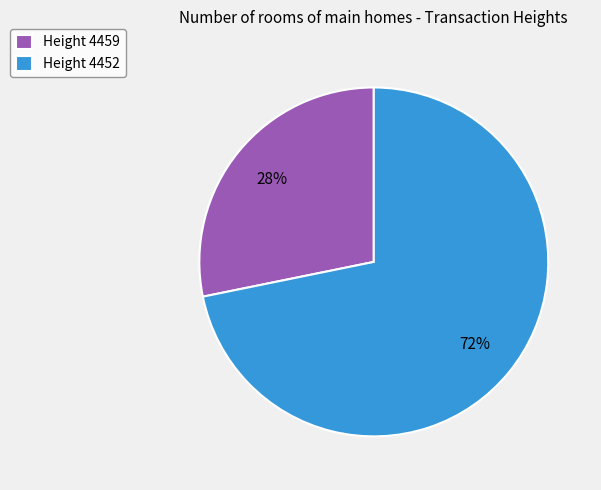

Which has a higher value, Height 4452 or Height 4459?

Height 4452